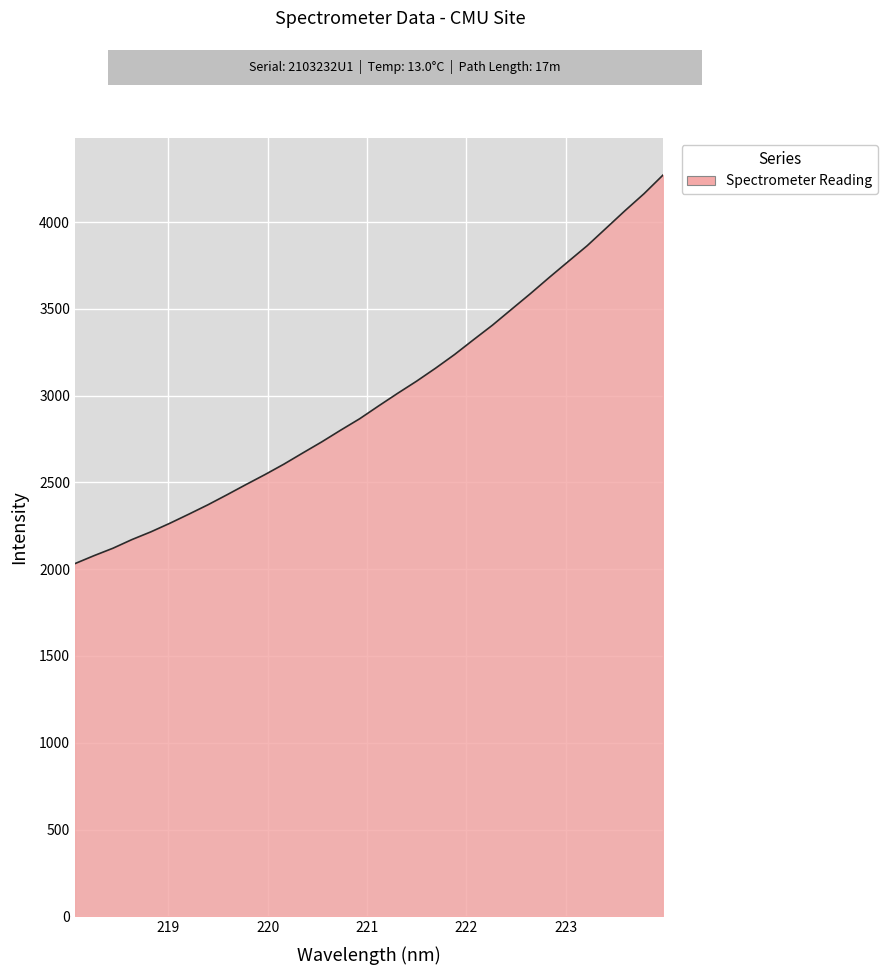

What is the difference between the maximum and minimum values?

2238.5